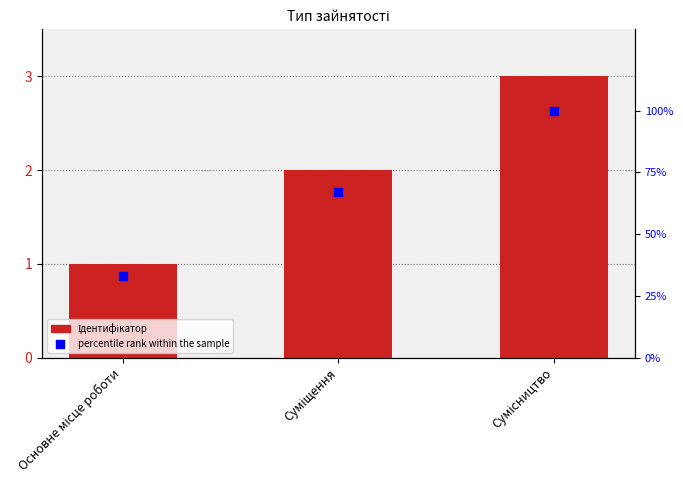

At how many categories does at least one series exceed 7?

3